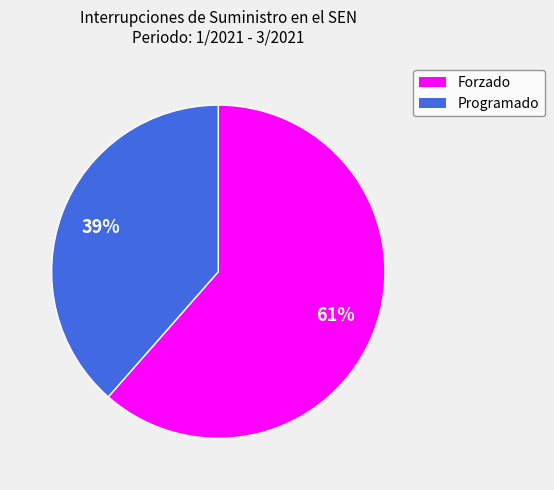

Is it true that Programado is 29% of the pie?

False